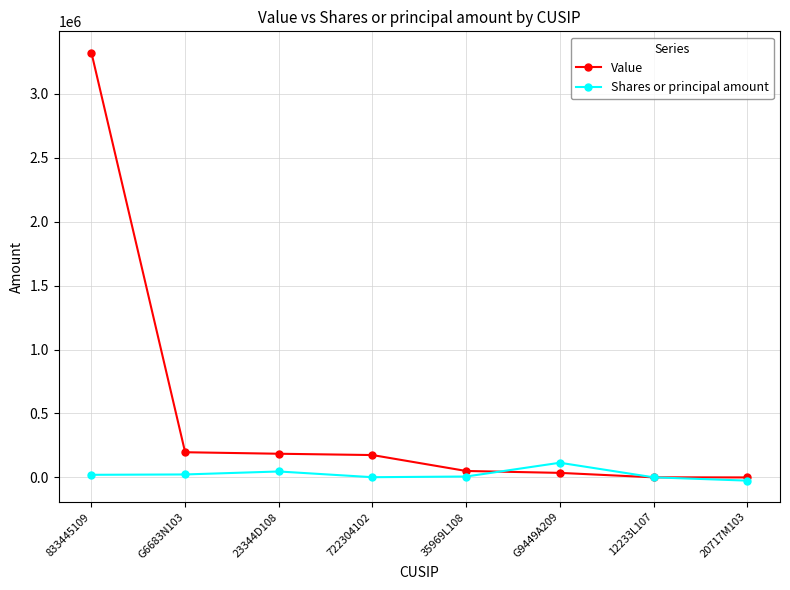

True or false: Value has more than 2 interior local peaks.

False